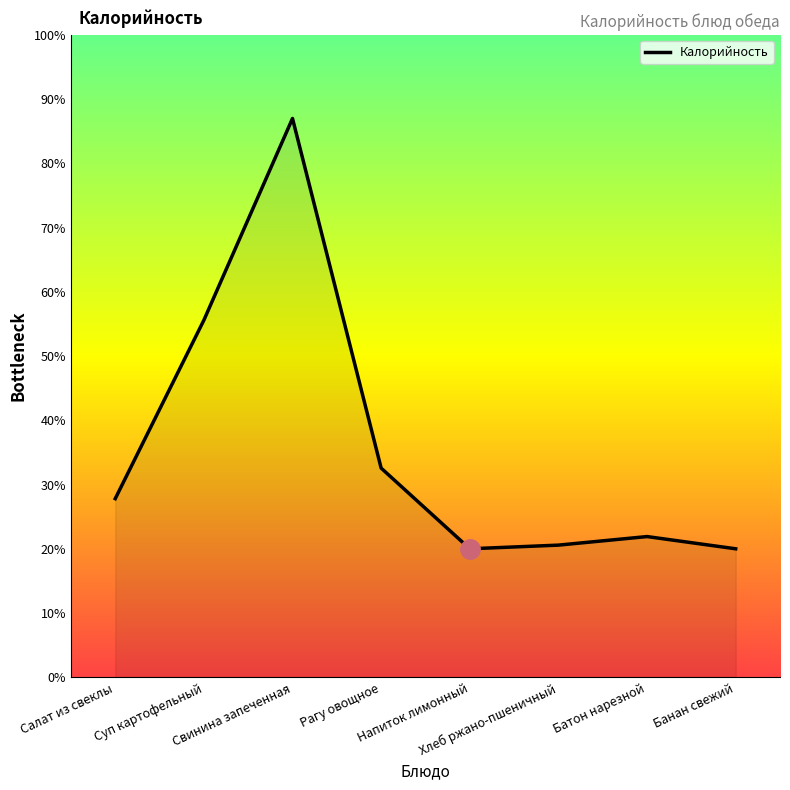

Where does the data first go above 146?

Суп картофельный